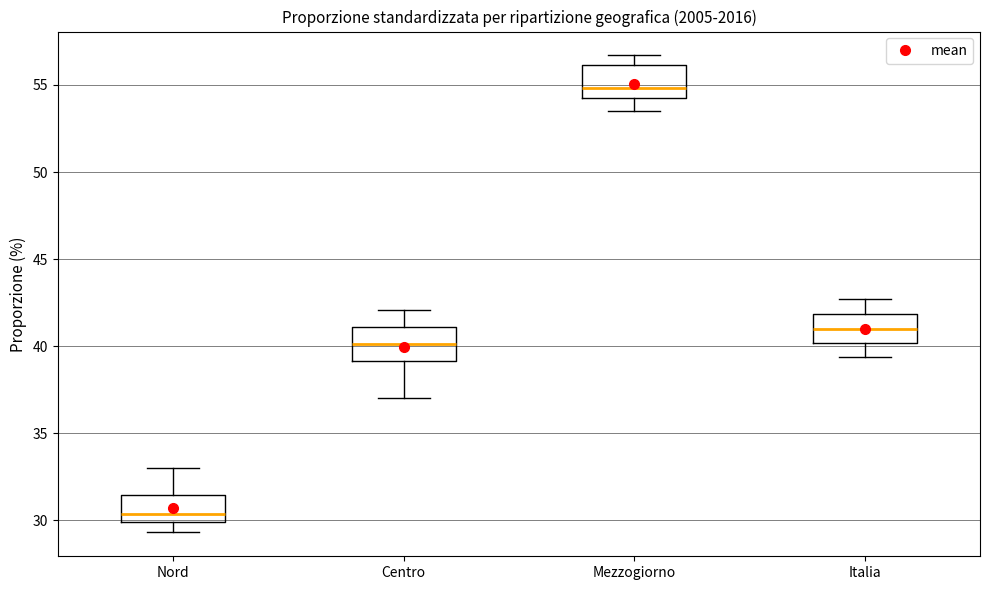

Reading left to right, read every box against the y-axis: the position of its median line, the range the box covers, and the ends of its whiskers. The values are not printed on the chart, so give them approximately, as read against the axis.

Nord: median 30.5, box 30.0 to 31.5, whiskers 29.5 to 33.0
Centro: median 40.0, box 39.0 to 41.0, whiskers 37.0 to 42.0
Mezzogiorno: median 55.0, box 54.5 to 56.0, whiskers 53.5 to 56.5
Italia: median 41.0, box 40.0 to 42.0, whiskers 39.5 to 42.5